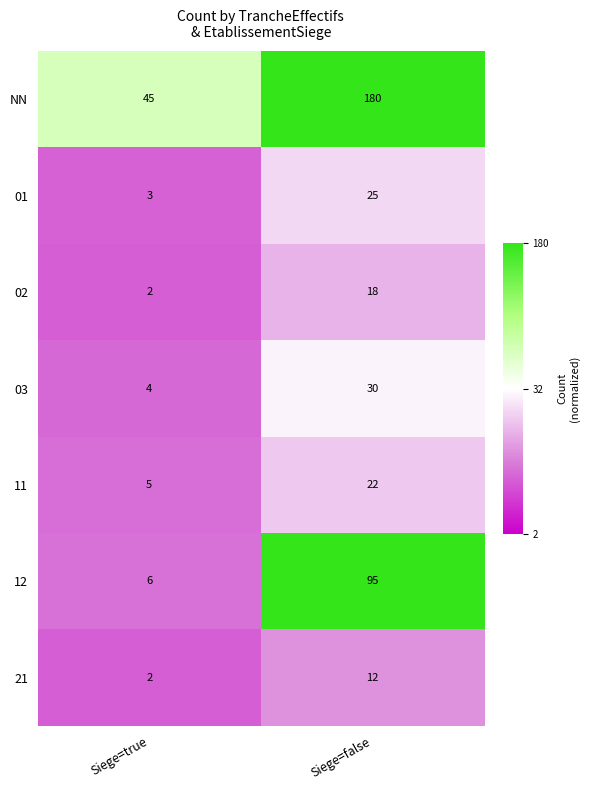

List the series in order of their peak value, lowest first.

21, 02, 11, 01, 03, 12, NN